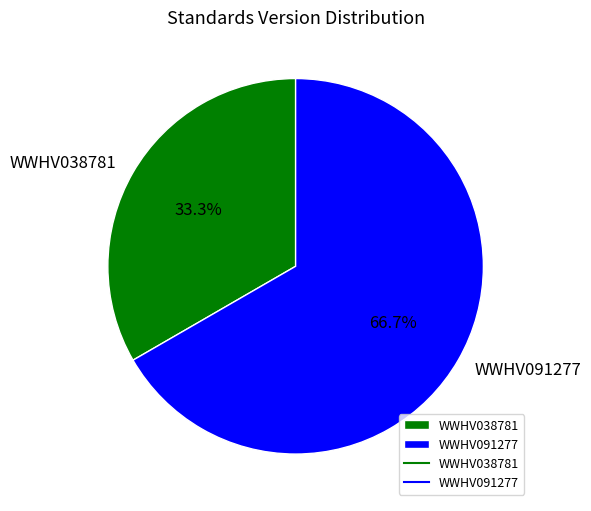

What is the largest slice in the pie chart?

WWHV091277